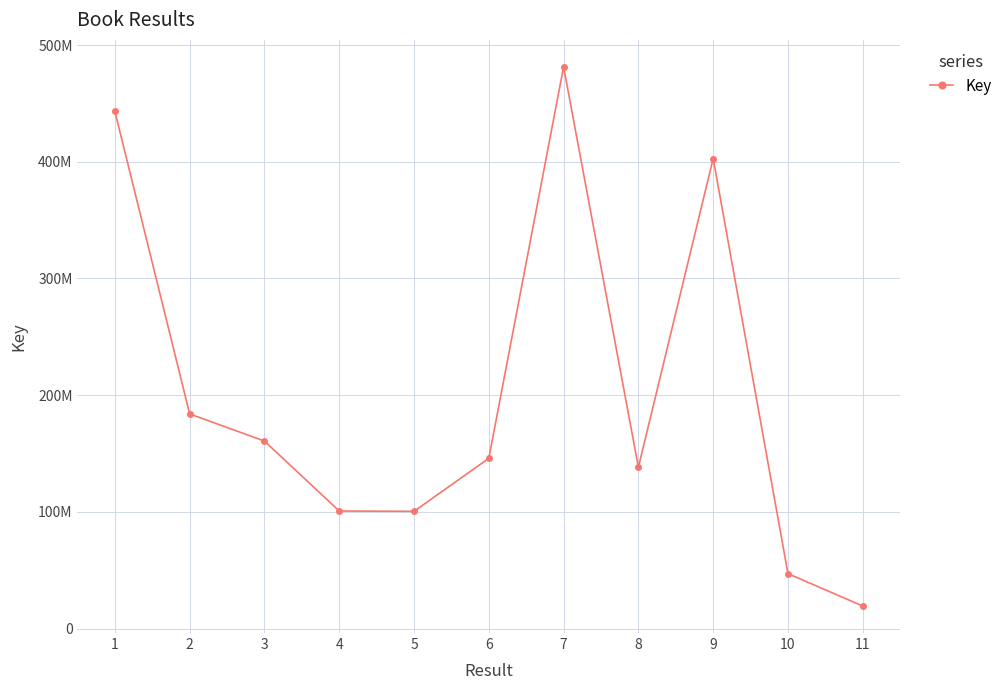

Rank the categories by value from lowest to highest.

11, 10, 5, 4, 8, 6, 3, 2, 9, 1, 7